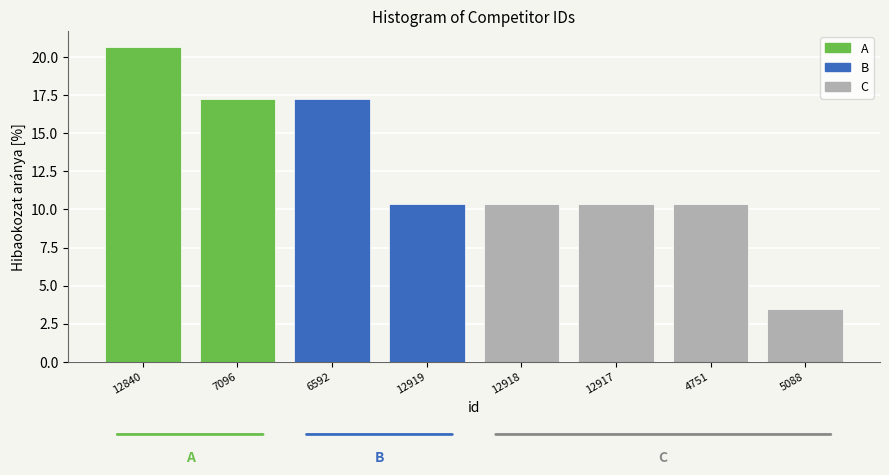

Reading right to left, extract all data points from this chart.

5088=3.4	4751=10.3	12917=10.3	12918=10.3	12919=10.3	6592=17.2	7096=17.2	12840=20.7